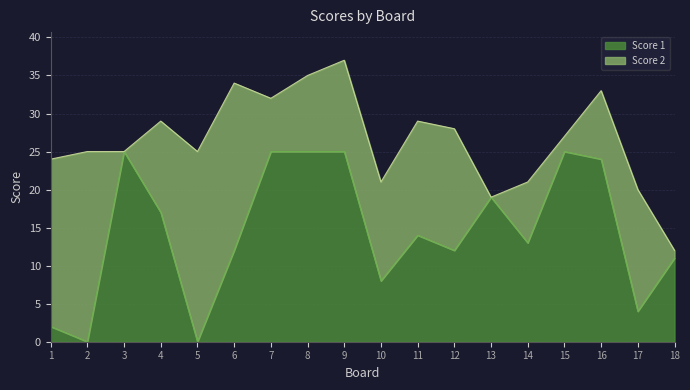

Reading right to left, extract all data points from this chart.

11	4	24	25	13	19	12	14	8	25	25	25	12	0	17	25	0	2